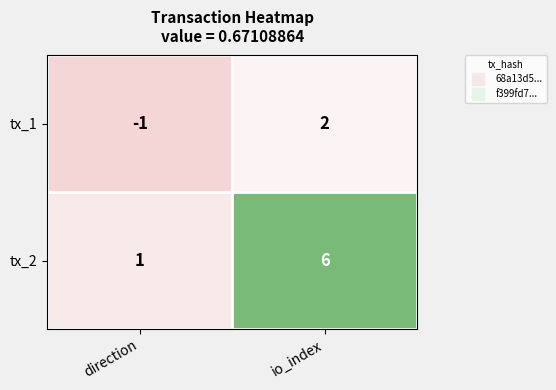

Is it true that tx_2 equals 6 at io_index?

True